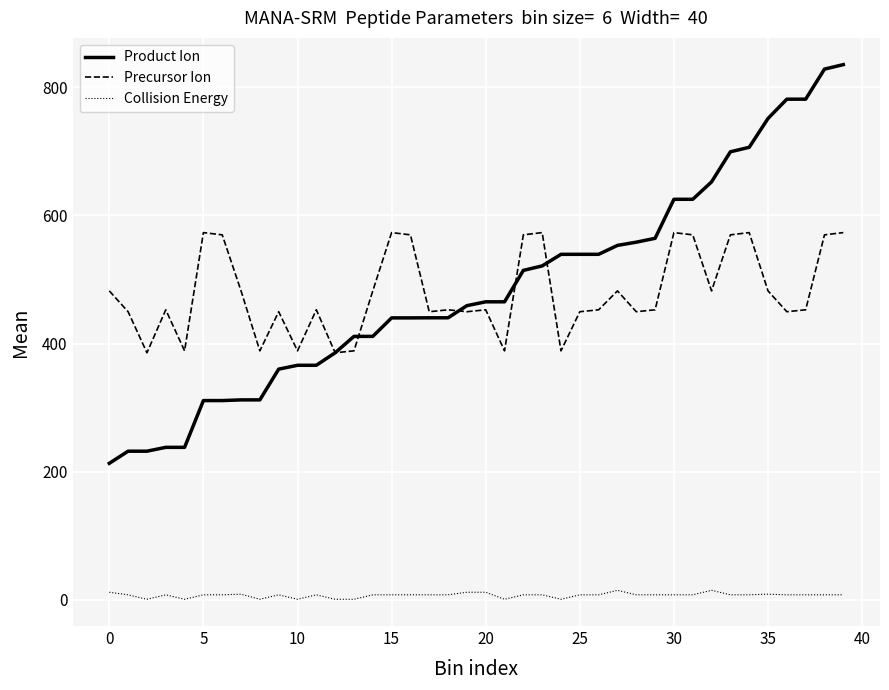

What is the greatest value displayed?

835.4